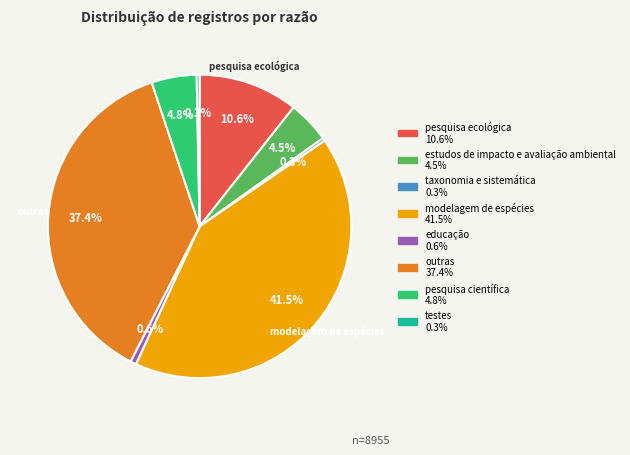

To the nearest percent, what is the difference between the largest and smallest slice percentages?

41%